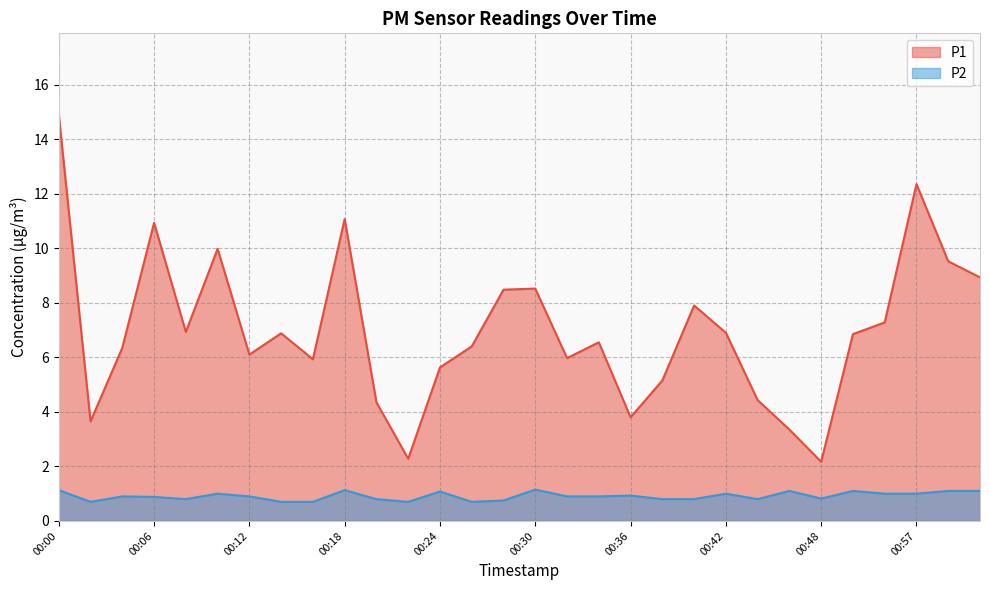

Does the chart display data point markers on the line(s)?

No